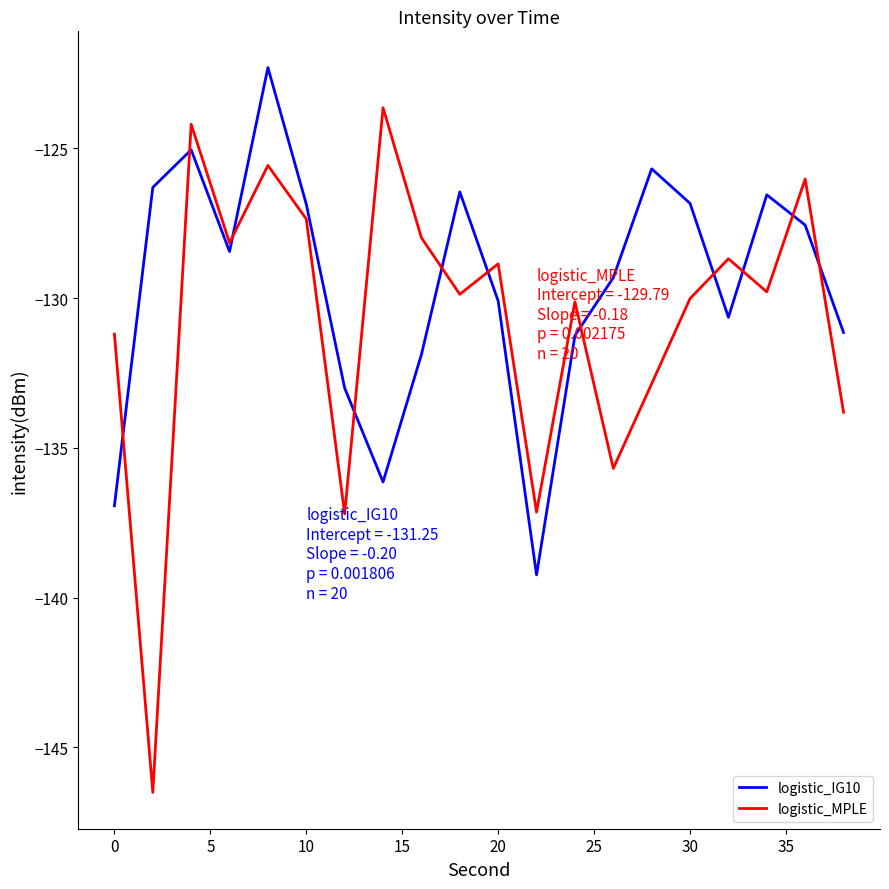

Count the number of categories in the chart.

20